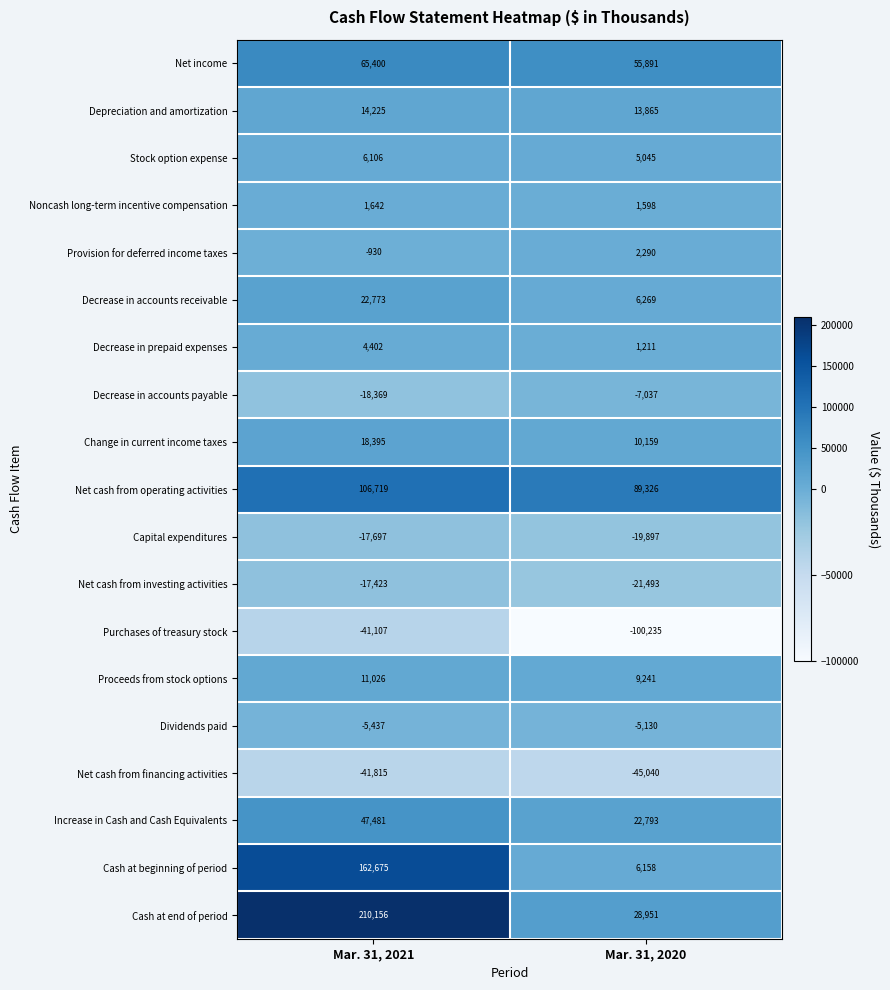

At Mar. 31, 2020, list the series in order from largest to smallest.

Net cash from operating activities, Net income, Cash at end of period, Increase in Cash and Cash Equivalents, Depreciation and amortization, Change in current income taxes, Proceeds from stock options, Decrease in accounts receivable, Cash at beginning of period, Stock option expense, Provision for deferred income taxes, Noncash long-term incentive compensation, Decrease in prepaid expenses, Dividends paid, Decrease in accounts payable, Capital expenditures, Net cash from investing activities, Net cash from financing activities, Purchases of treasury stock